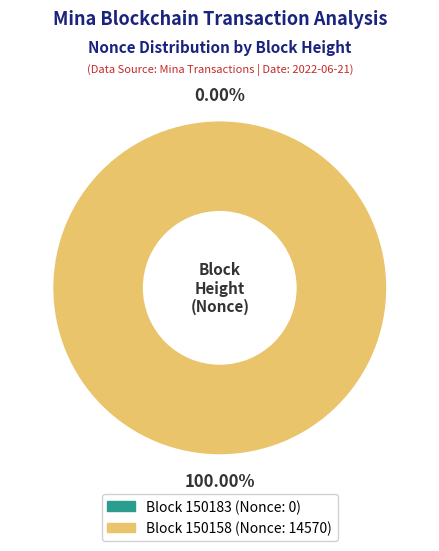

Rank the categories by value from lowest to highest.

150183, 150158